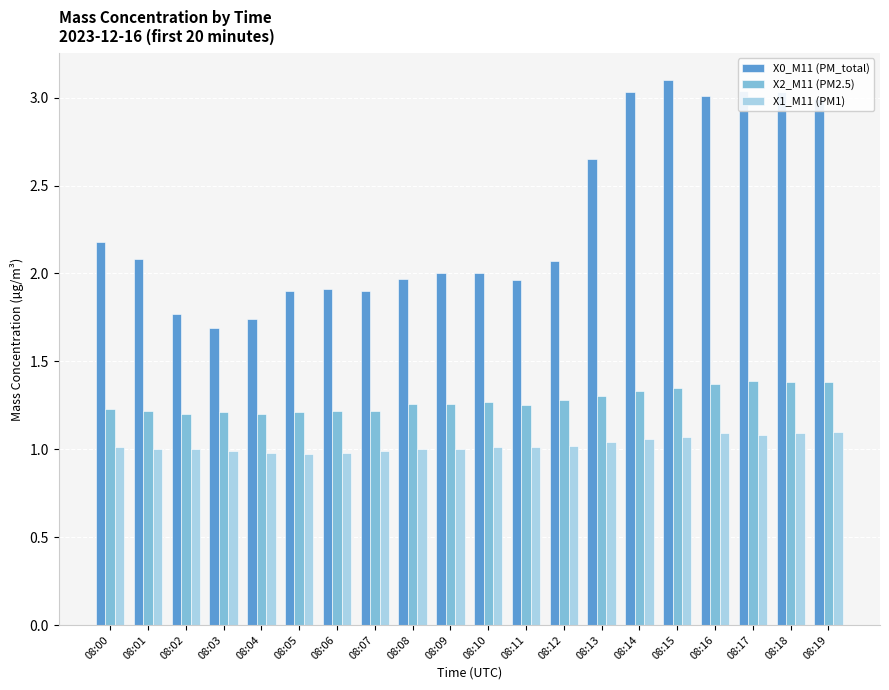

How many bars are there in each group?

3